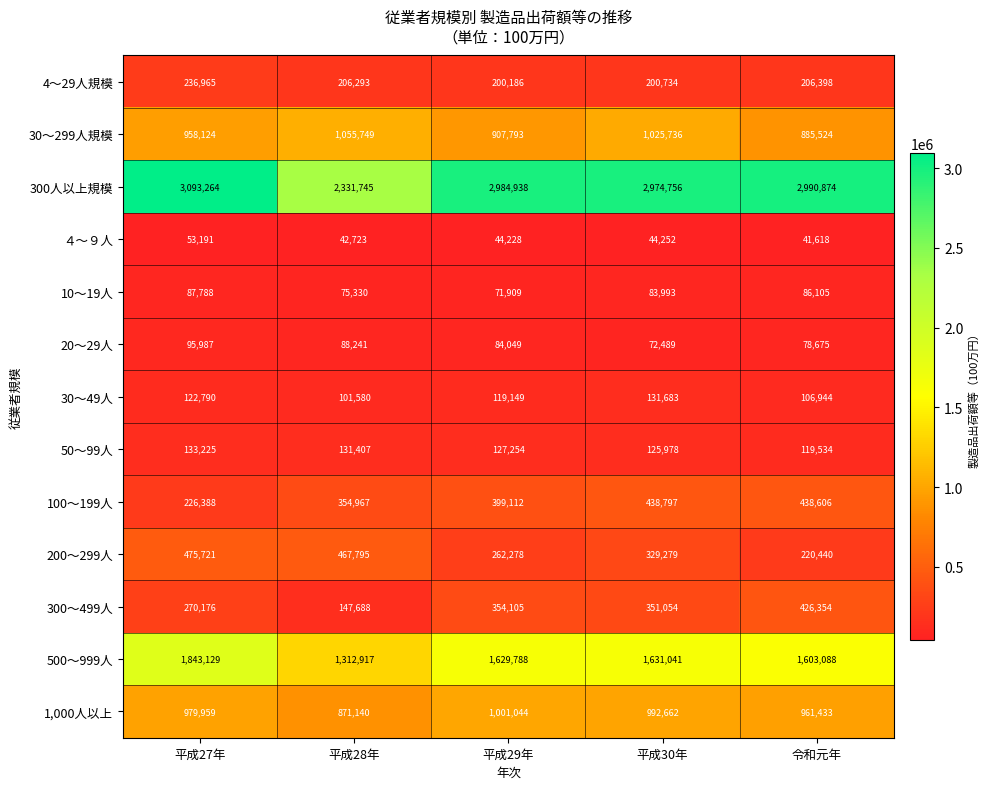

Which series changed the most between 平成27年 and 平成29年?

200～299人